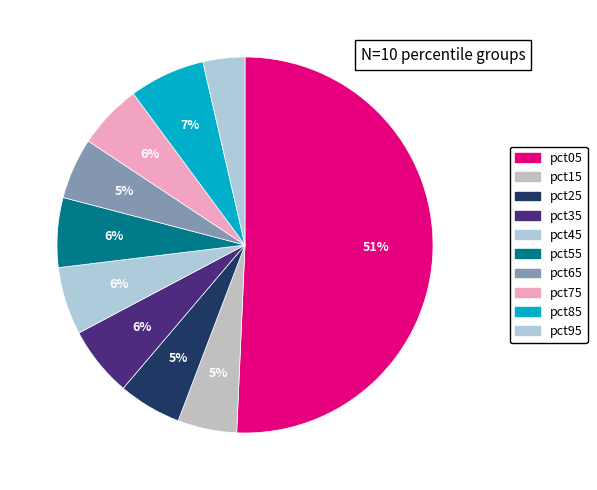

To the nearest percent, what percentage of the pie is pct45?

6%